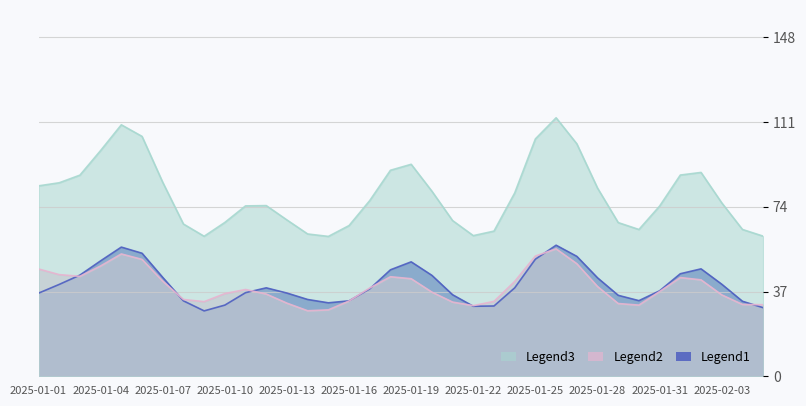

In Sum2, how many points are lower than both neighbors (excluding endpoints)?

8